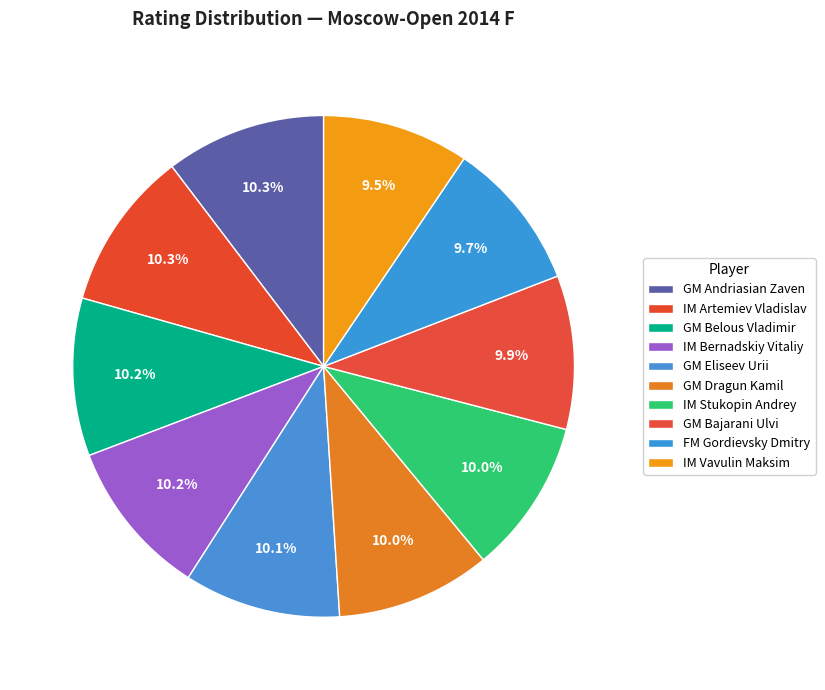

How many segments does this pie chart have?

10